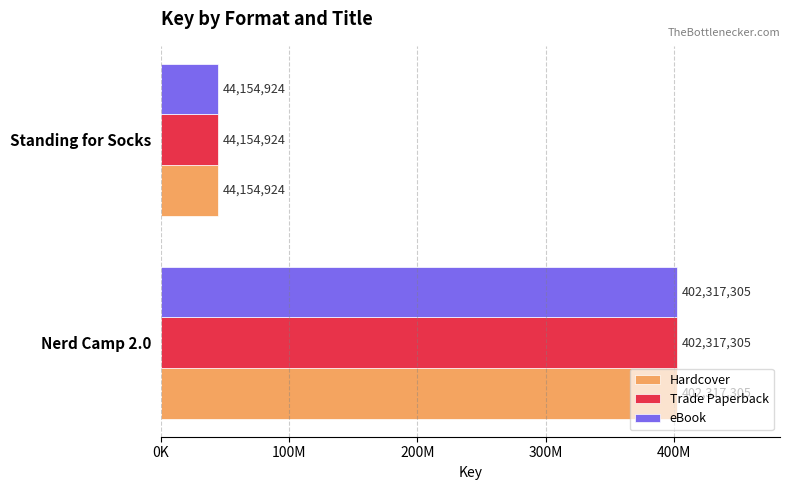

What is the value of the eBook bar at the 1st from the left?

402317305